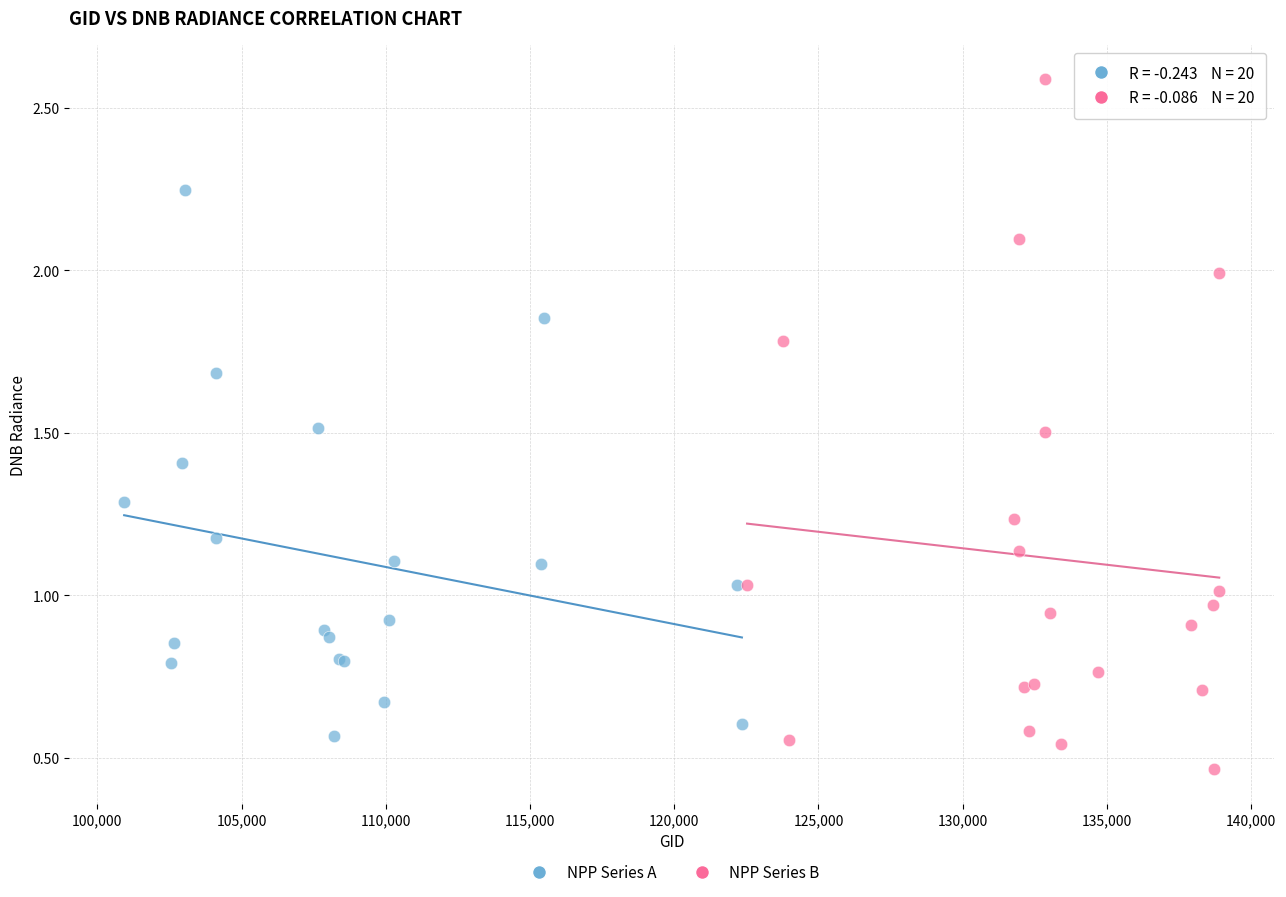

What are all the series names shown in the legend?

NPP Series A, NPP Series B